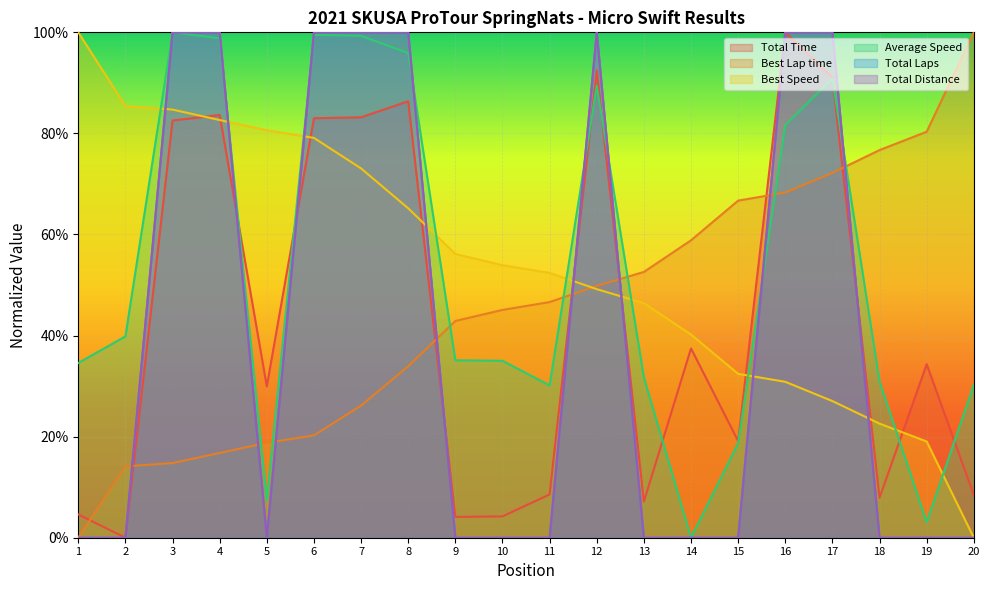

Rank the categories by Average Speed value from highest to lowest.

3, 6, 7, 4, 8, 17, 12, 16, 2, 9, 10, 1, 13, 18, 20, 11, 15, 5, 19, 14